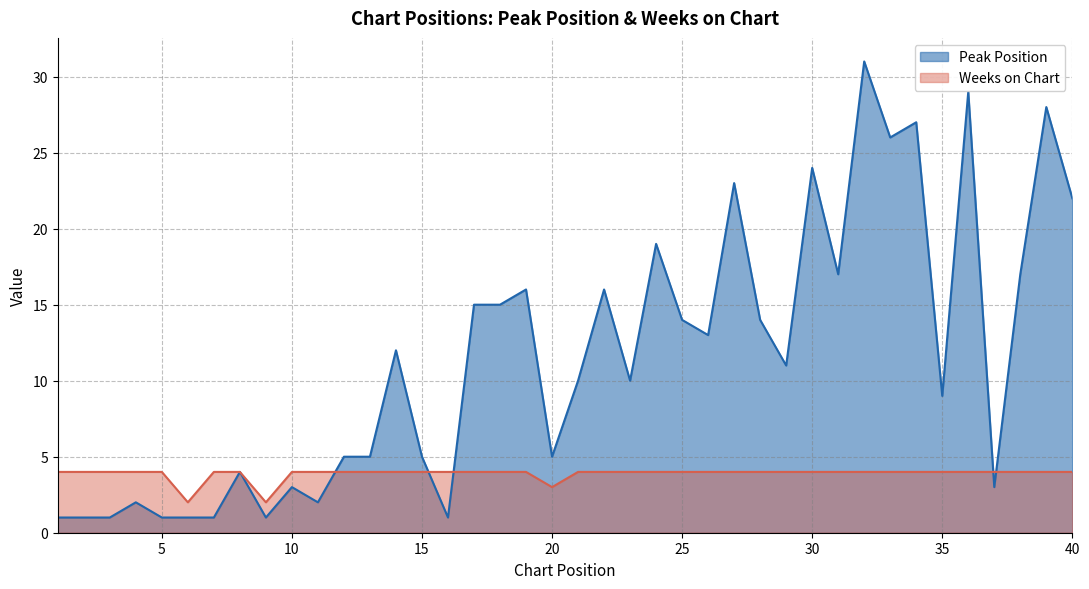

What is the minimum value shown in the chart?

1